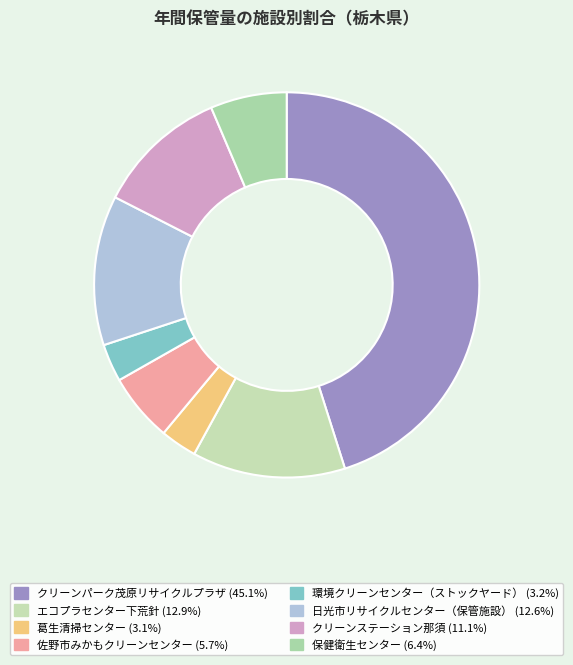

Count the number of slices in the pie.

8